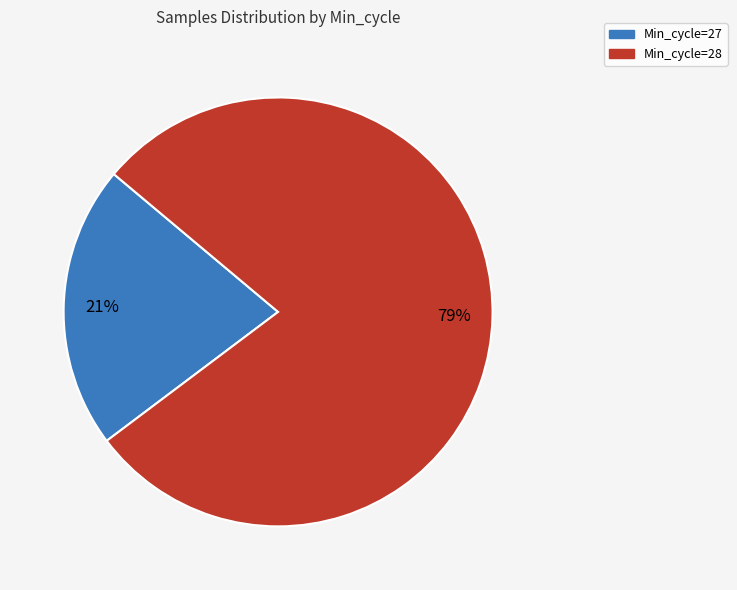

Is there any slice that represents more than half of the pie?

Yes